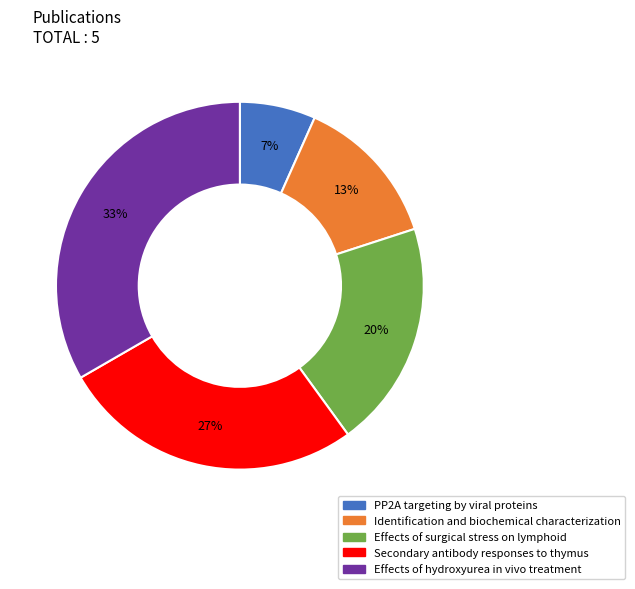

Combined, do PP2A targeting by viral proteins and Secondary antibody responses to thymus account for over 50%?

No